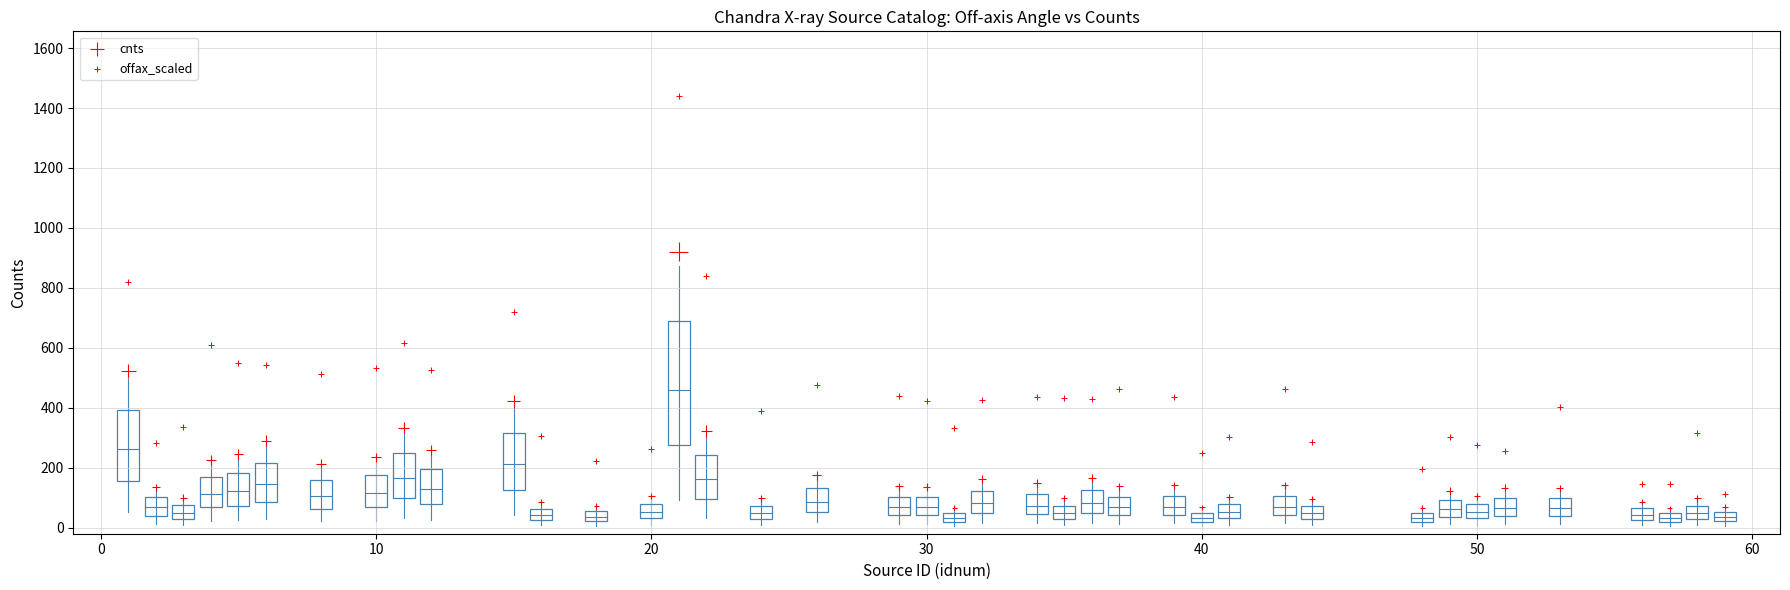

Count the number of points in this scatter plot.

80